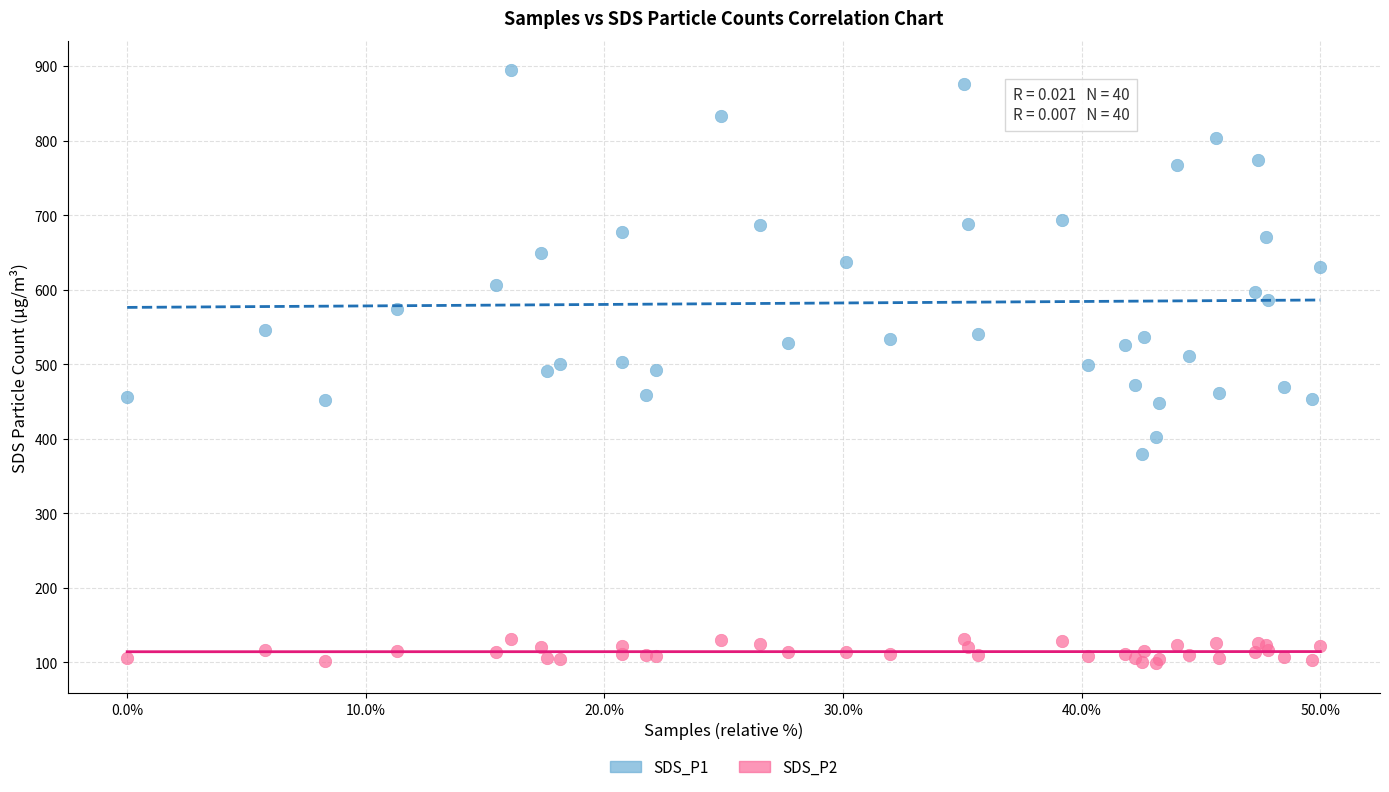

Which series contains the lowest Y value?

SDS_P2